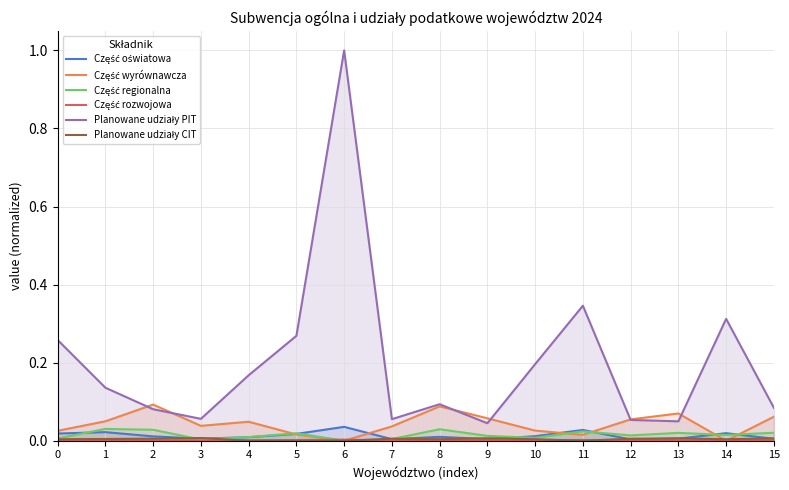

Reading left to right, list all the values displayed in this chart.

Część oświatowa: 0.0	0.0	0.0	0.0	0.0	0.0	0.0	0.0	0.0	0.0	0.0	0.0	0.0	0.0	0.0	0.0
Część wyrównawcza: 0.0	0.0	0.1	0.0	0.0	0.0	0.0	0.0	0.1	0.1	0.0	0.0	0.1	0.1	0.0	0.1
Część regionalna: 0.0	0.0	0.0	0.0	0.0	0.0	0.0	0.0	0.0	0.0	0.0	0.0	0.0	0.0	0.0	0.0
Część rozwojowa: 0.0	0.0	0.0	0.0	0.0	0.0	0.0	0.0	0.0	0.0	0.0	0.0	0.0	0.0	0.0	0.0
Planowane udziały PIT: 0.3	0.1	0.1	0.1	0.2	0.3	1.0	0.1	0.1	0.0	0.2	0.3	0.1	0.0	0.3	0.1
Planowane udziały CIT: 0.0	0.0	0.0	0.0	0.0	0.0	0.0	0.0	0.0	0.0	0.0	0.0	0.0	0.0	0.0	0.0